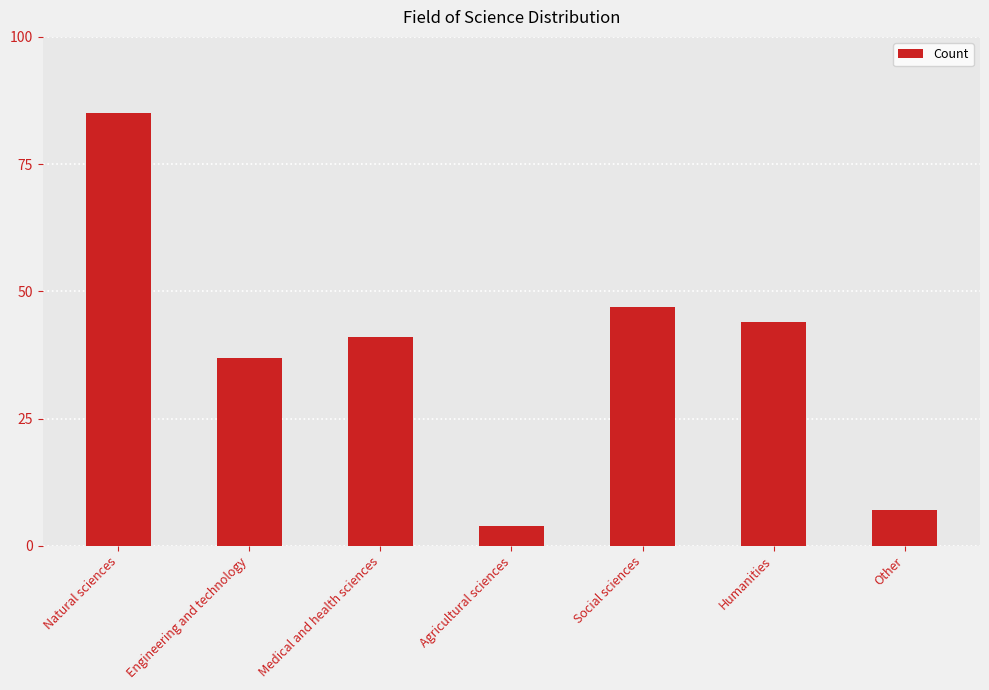

At which label is the value closest to 44?

Humanities